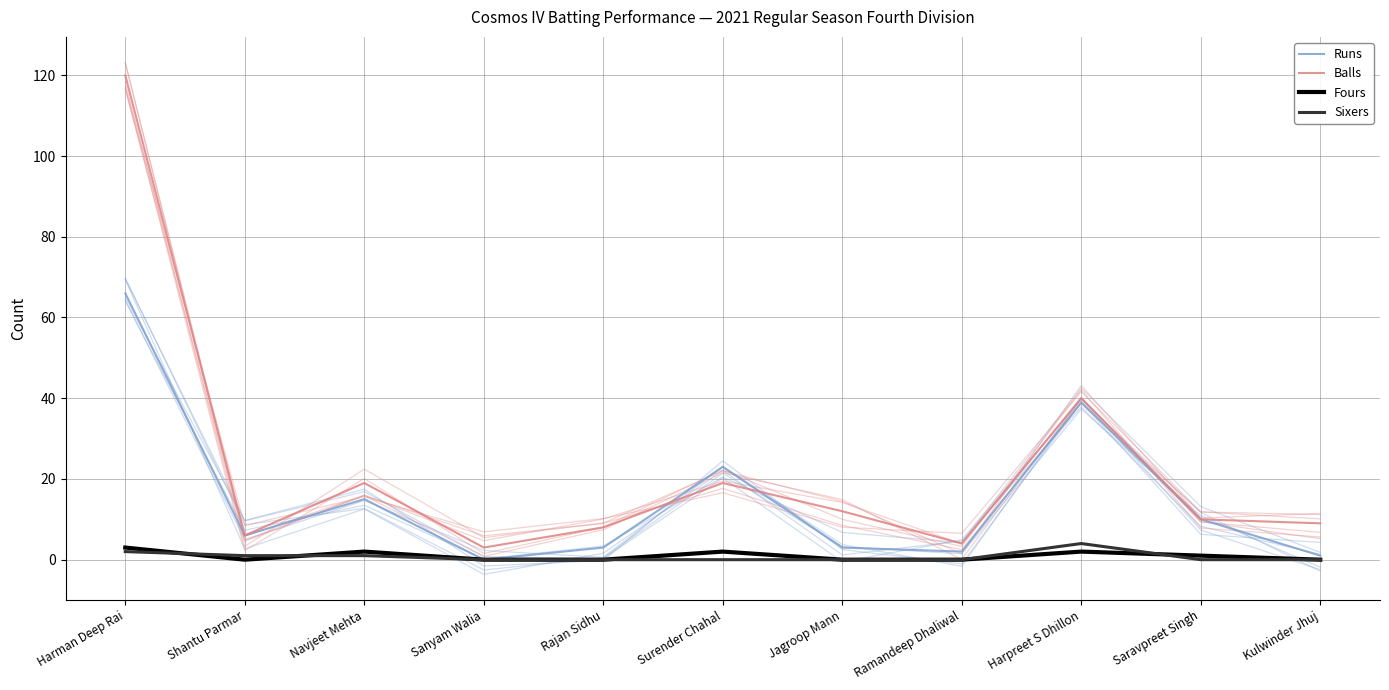

True or false: Fours and Sixers intersect in this chart.

True